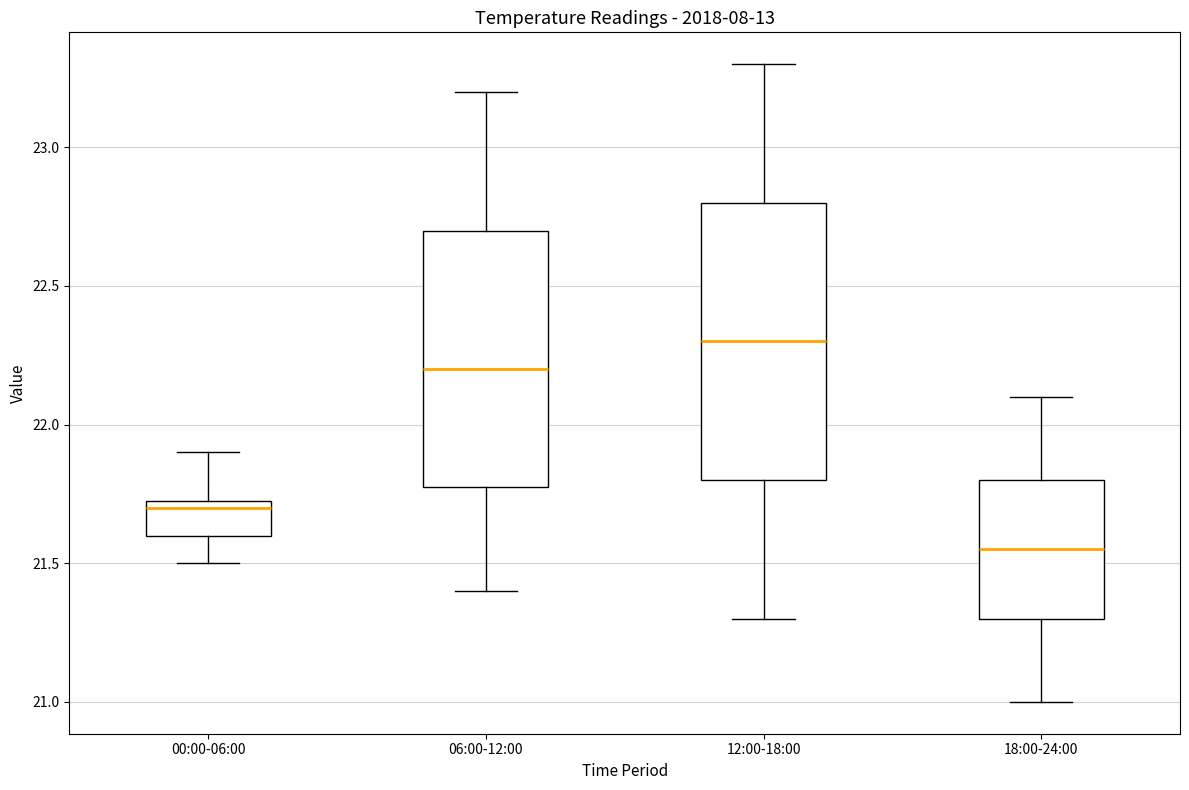

Where does the upper whisker of the box for 06:00-12:00 end on the y-axis? The values are not printed on the chart, so give them approximately, as read against the axis.

23.20